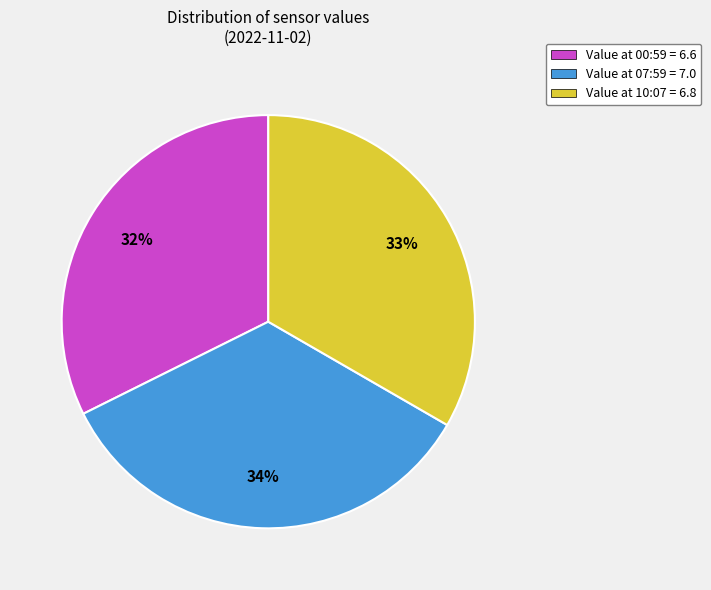

The Value at 00:59 = 6.6 slice represents 32% of the pie. True or false?

True